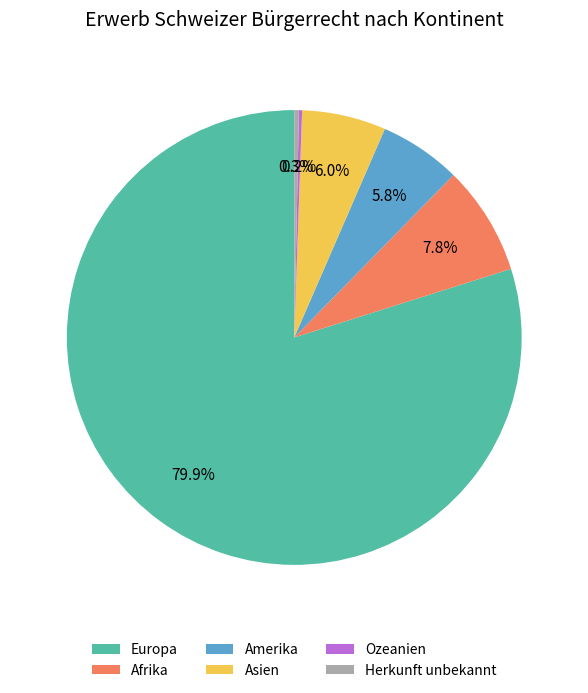

Does Asien represent more than half of the total?

No